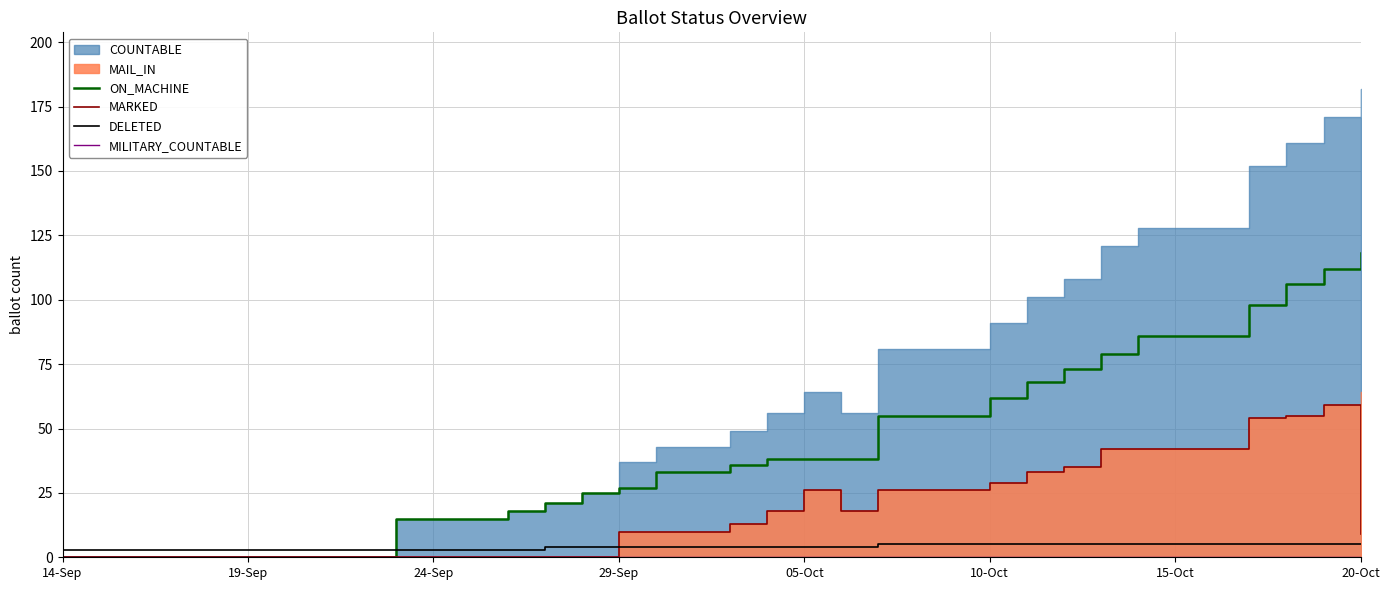

The value of ON_MACHINE at 19-Sep is 0. True or false?

True